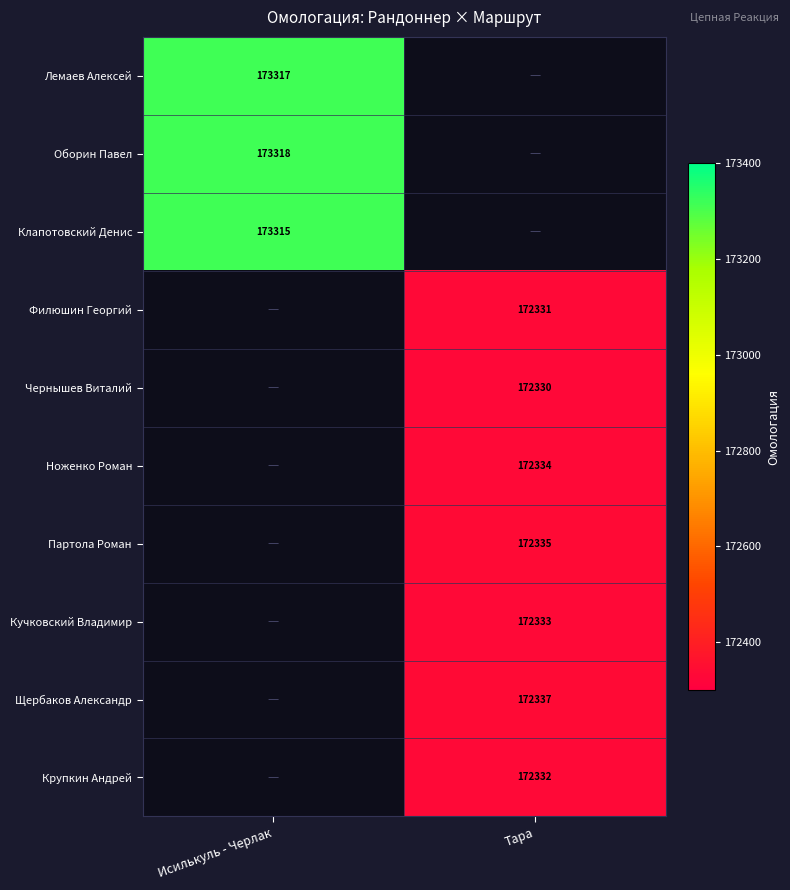

What is the spread (max minus min) of values at Исилькуль - Черлак?

3.0